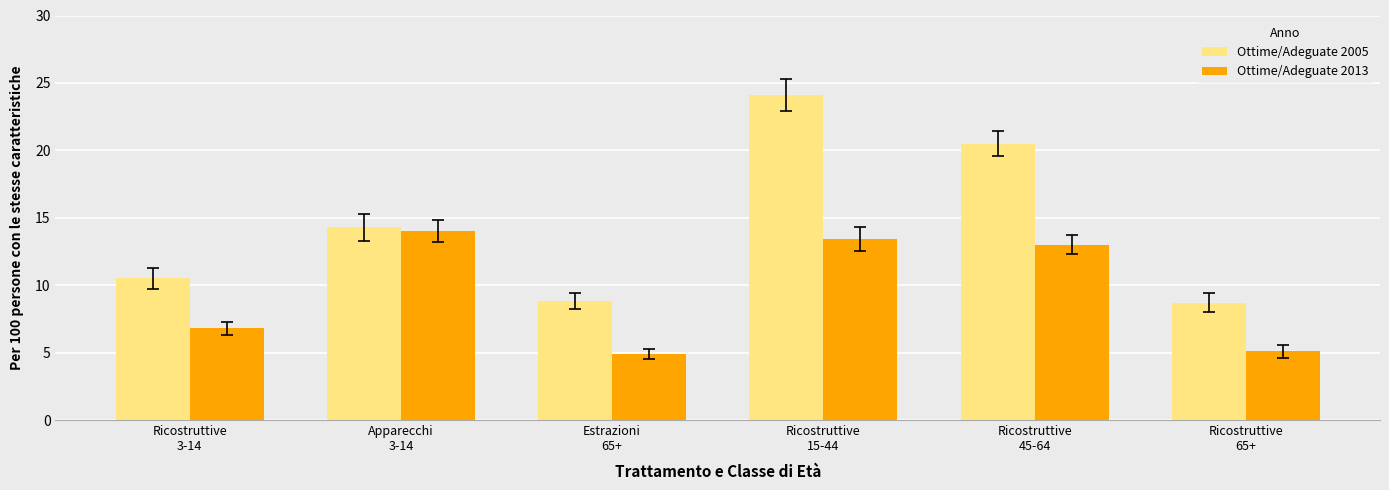

What is the sum of the Ottime/Adeguate 2013 values at Ricostruttive
3-14 and Apparecchi
3-14?

20.8